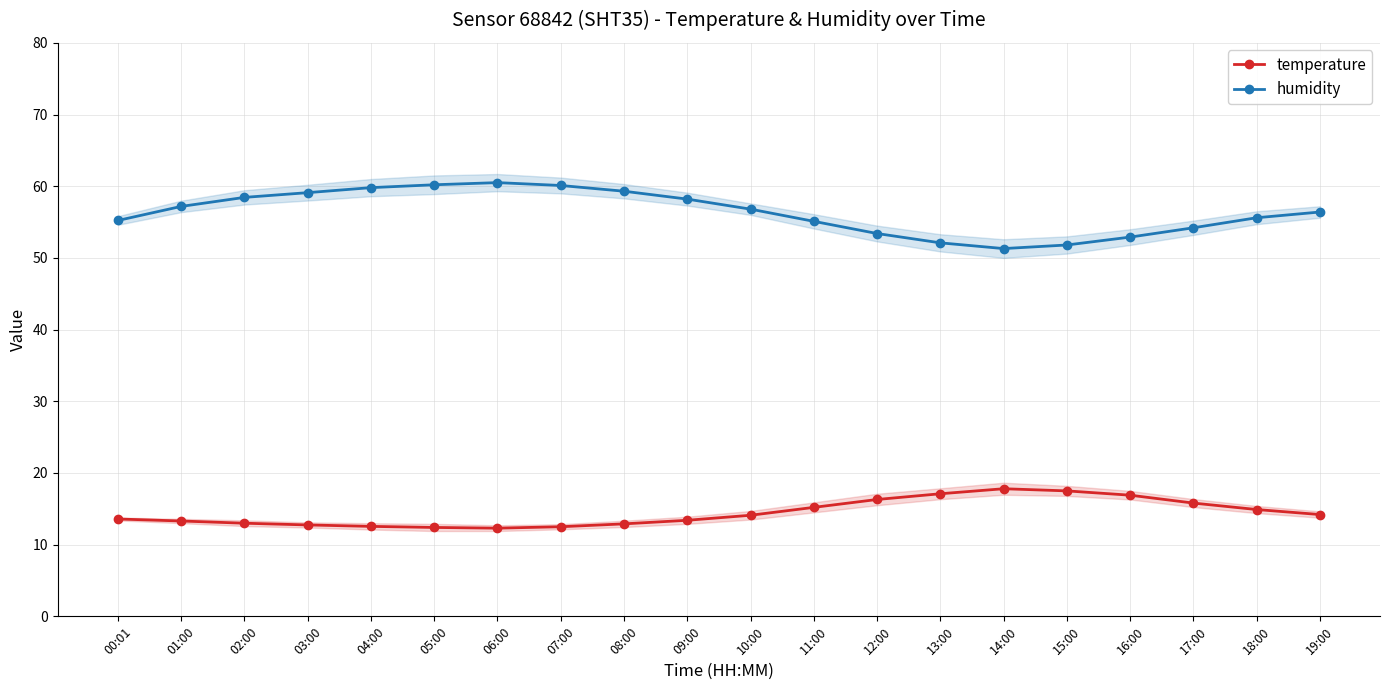

List the labels in order of temperature value, largest first.

14:00, 15:00, 13:00, 16:00, 12:00, 17:00, 11:00, 18:00, 19:00, 10:00, 00:01, 09:00, 01:00, 02:00, 08:00, 03:00, 04:00, 07:00, 05:00, 06:00